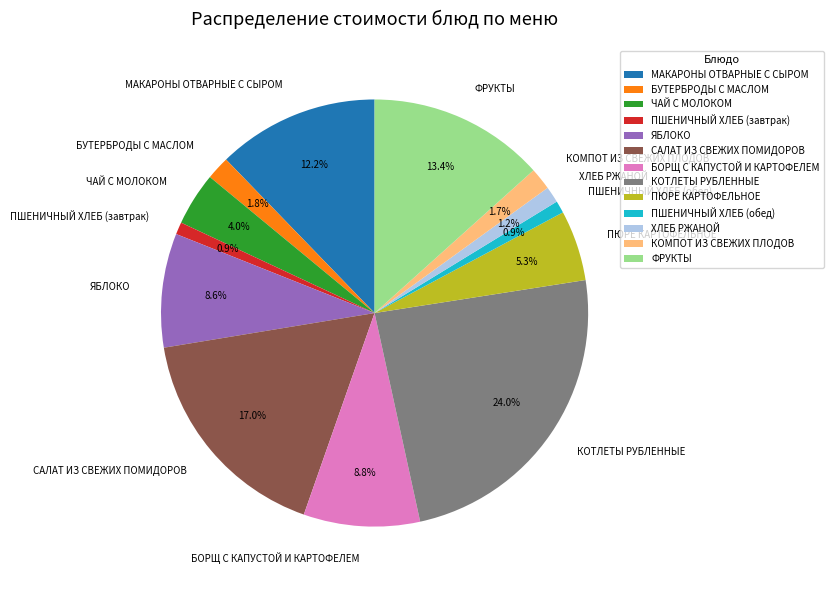

To the nearest percent, what is the difference between the largest and smallest slice percentages?

23%